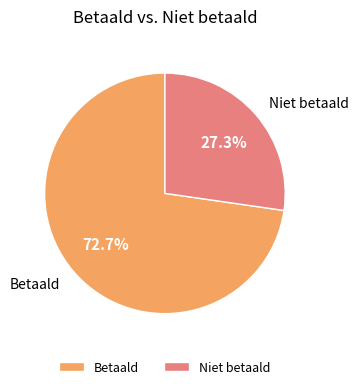

Which slice is the largest?

Betaald